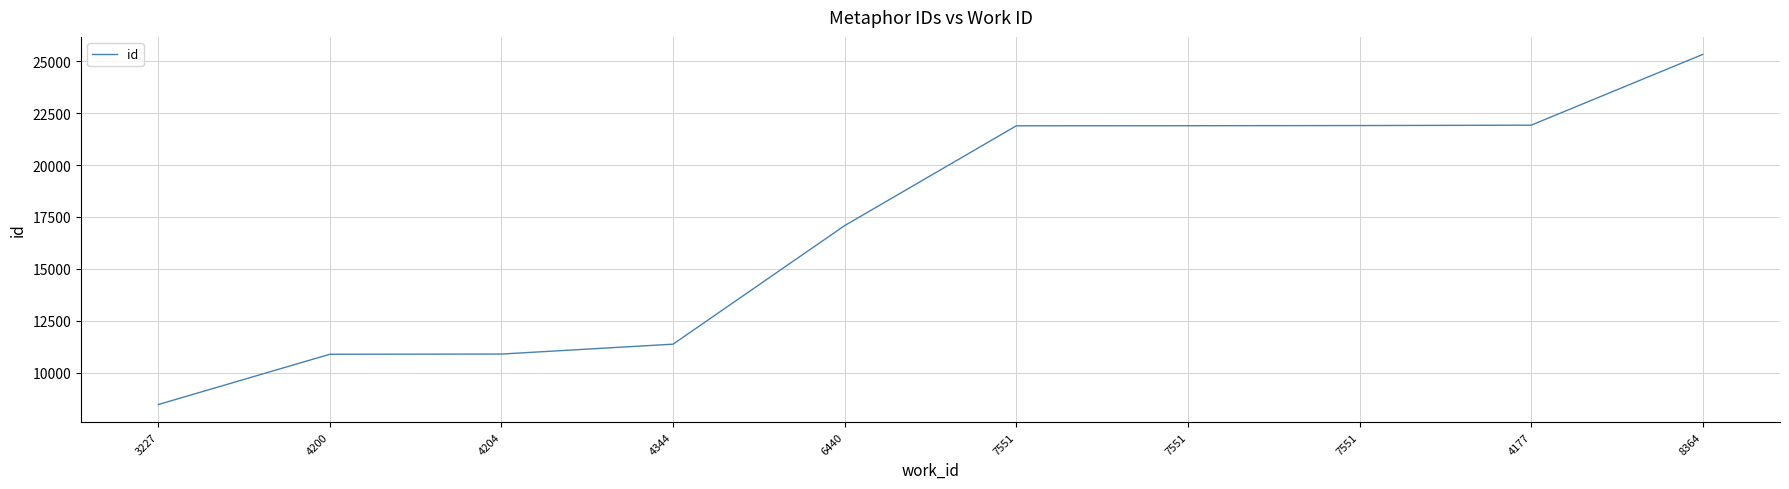

How many lines are shown in the chart?

1